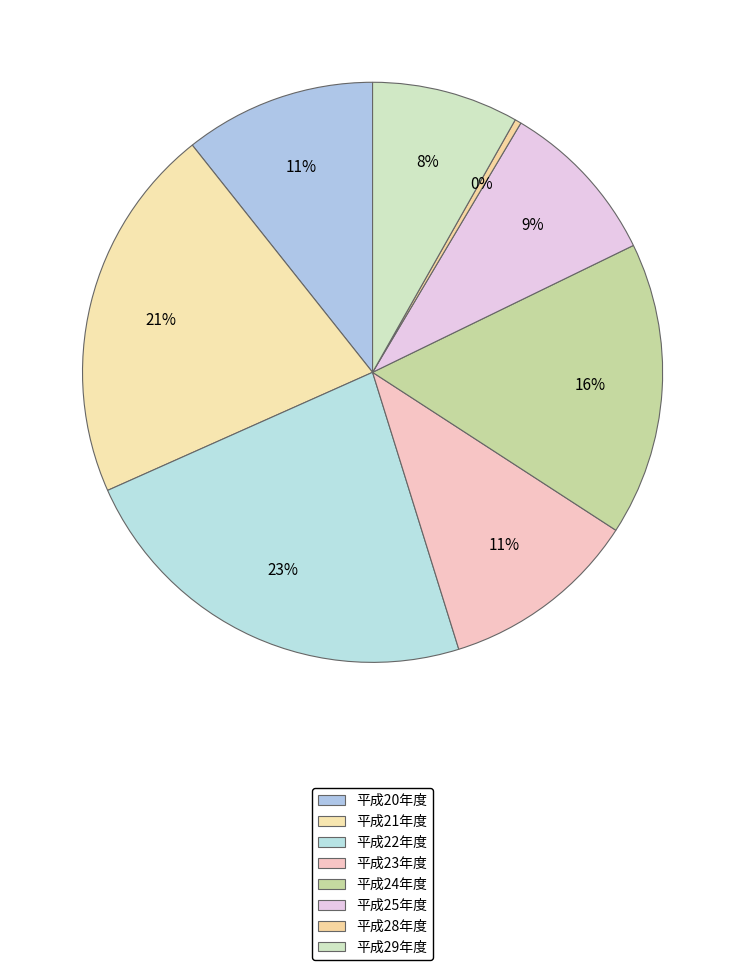

The 平成28年度 slice represents 1% of the pie. True or false?

False